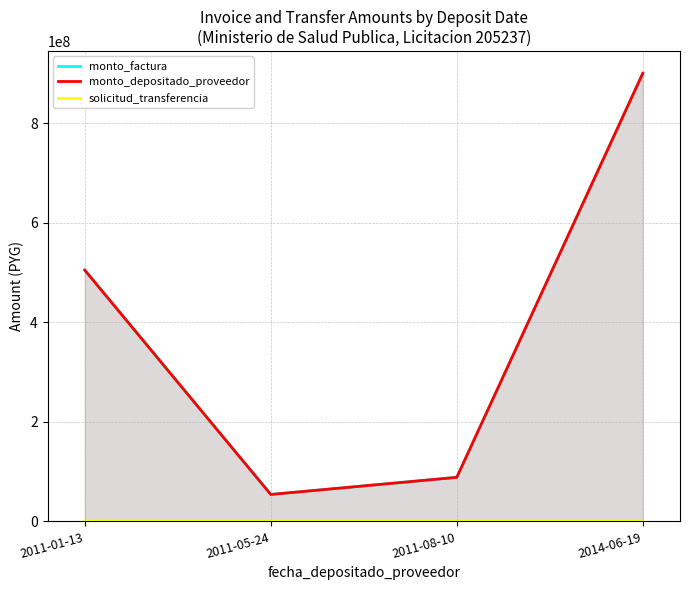

True or false: monto_factura and solicitud_transferencia intersect in this chart.

False